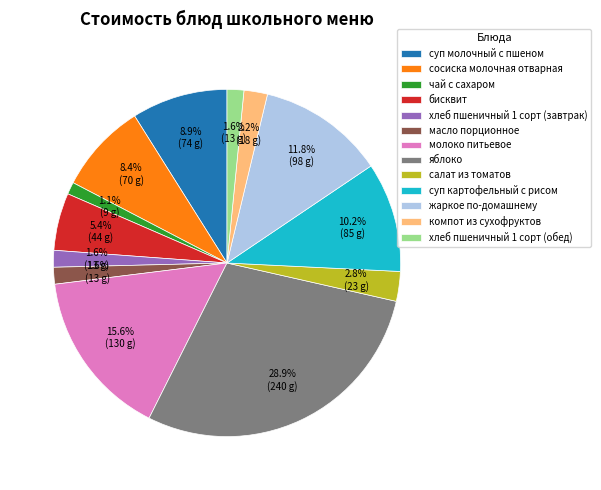

What percentage is NOT represented by сосиска молочная отварная?

91.6%